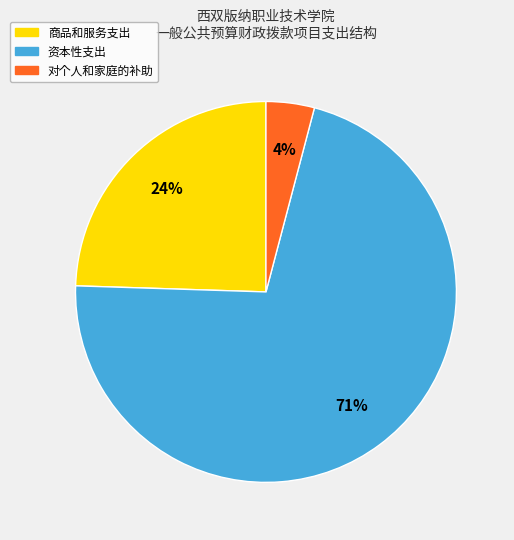

Is there a majority slice in this chart?

Yes